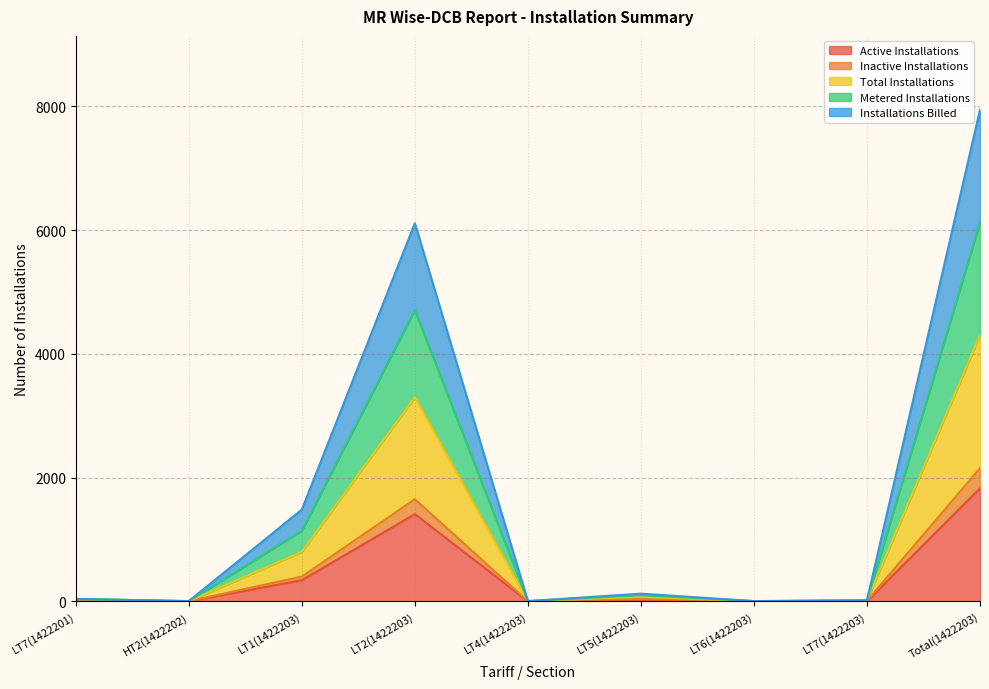

Where does the Inactive Installations series first go above 19?

LT1(1422203)